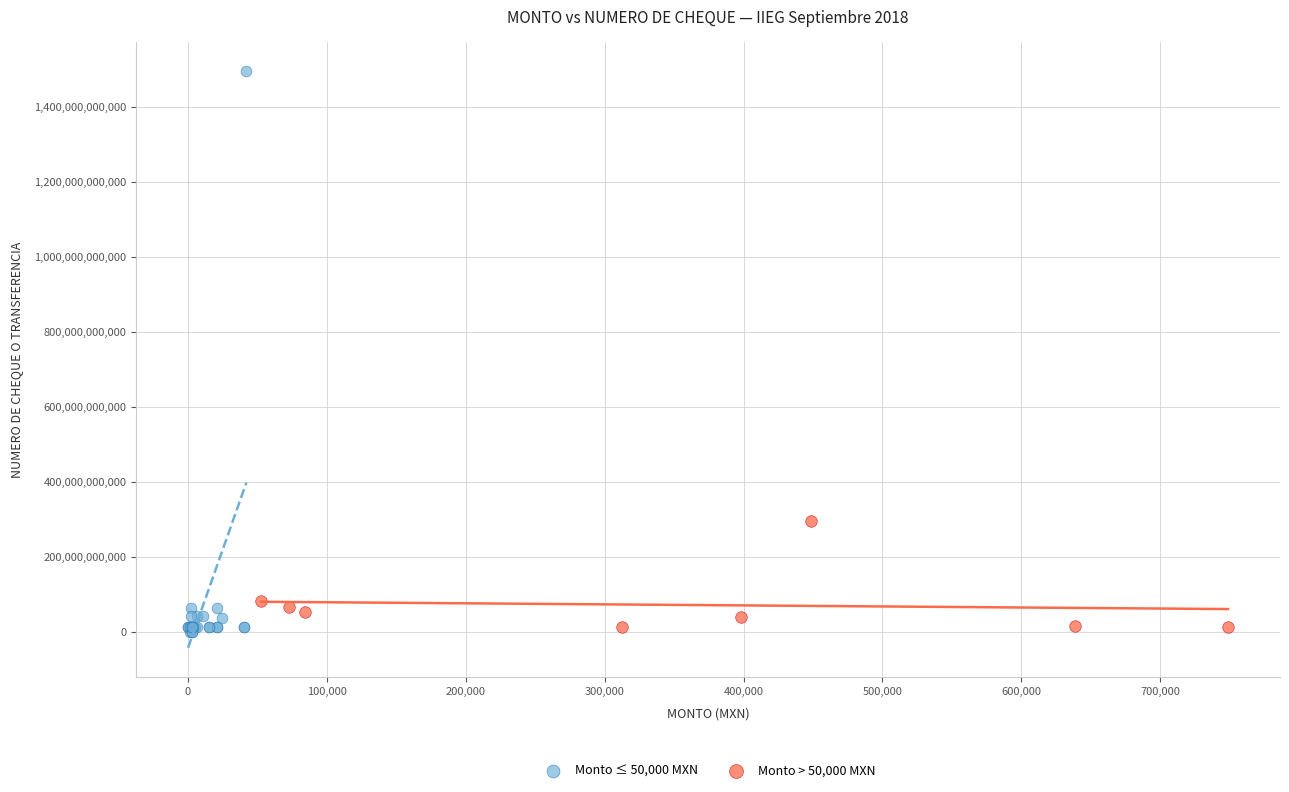

Which series reaches the minimum Y coordinate?

Monto ≤ 50,000 MXN